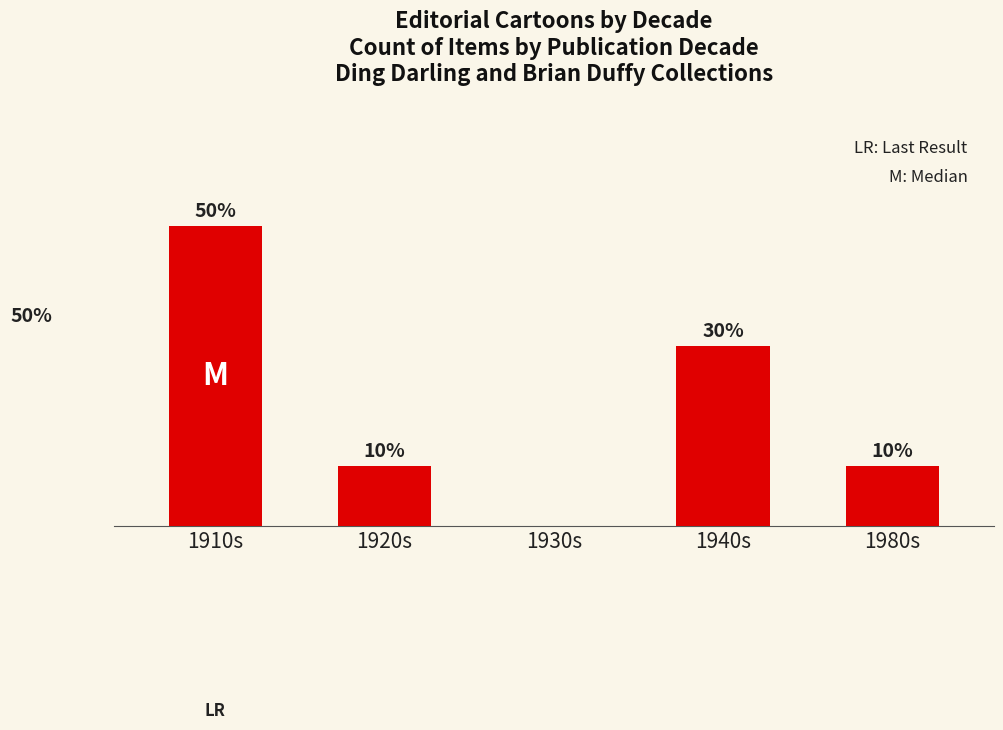

Where is the data nearest to the value 2?

1920s